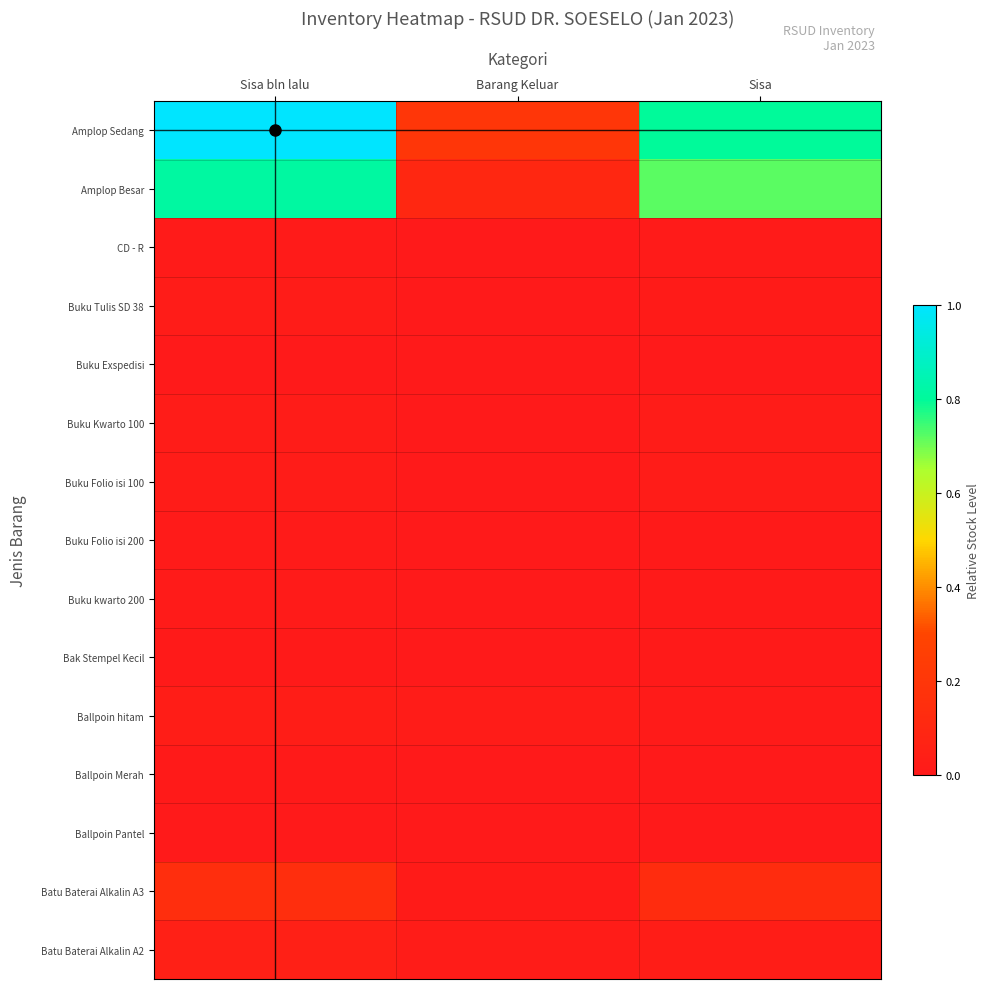

Which series has the widest spread of values?

Amplop Sedang